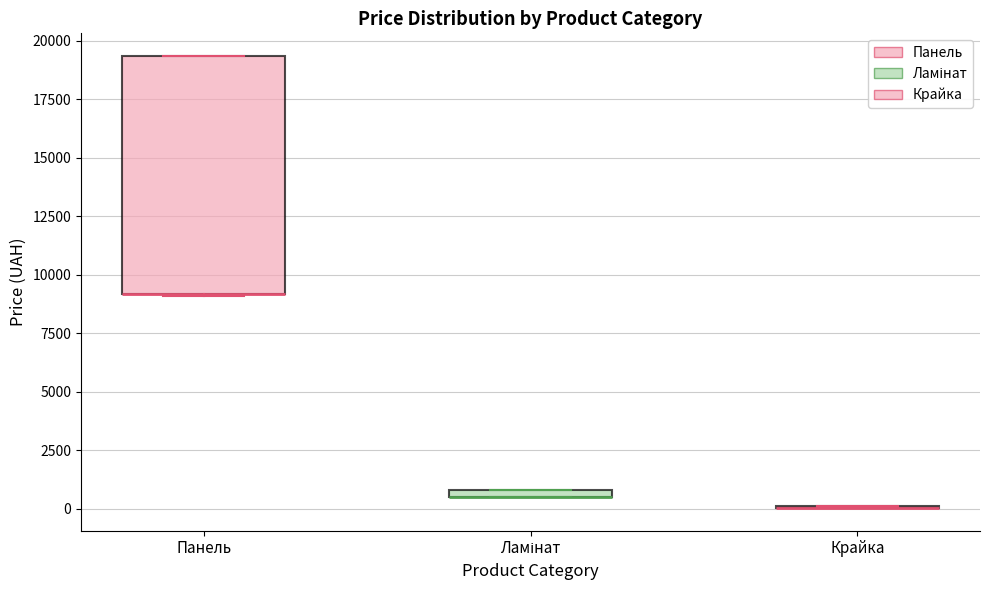

Comparing the boxes themselves (not the whiskers), which one is the tallest?

Панель